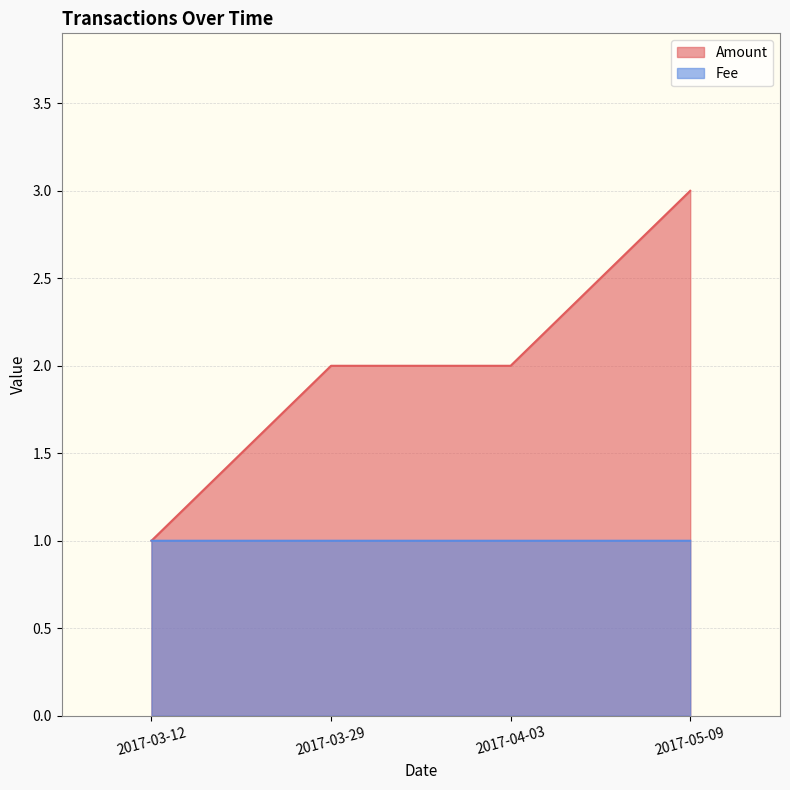

How many Amount values are between 2 and 3?

3